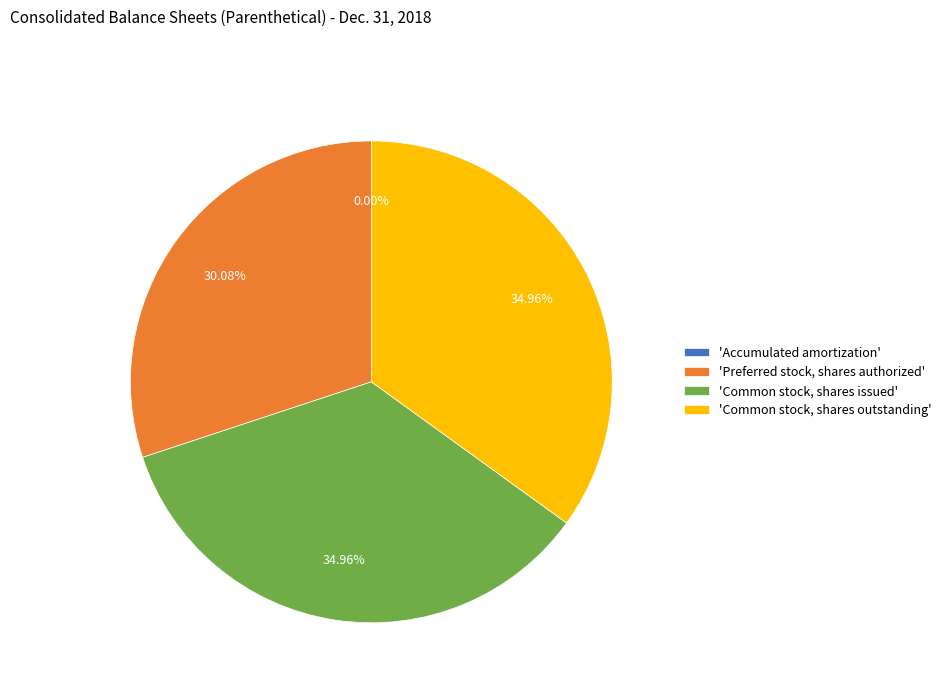

Approximately how many times larger is the value at 'Common stock, shares issued' compared to 'Preferred stock, shares authorized'?

1.2